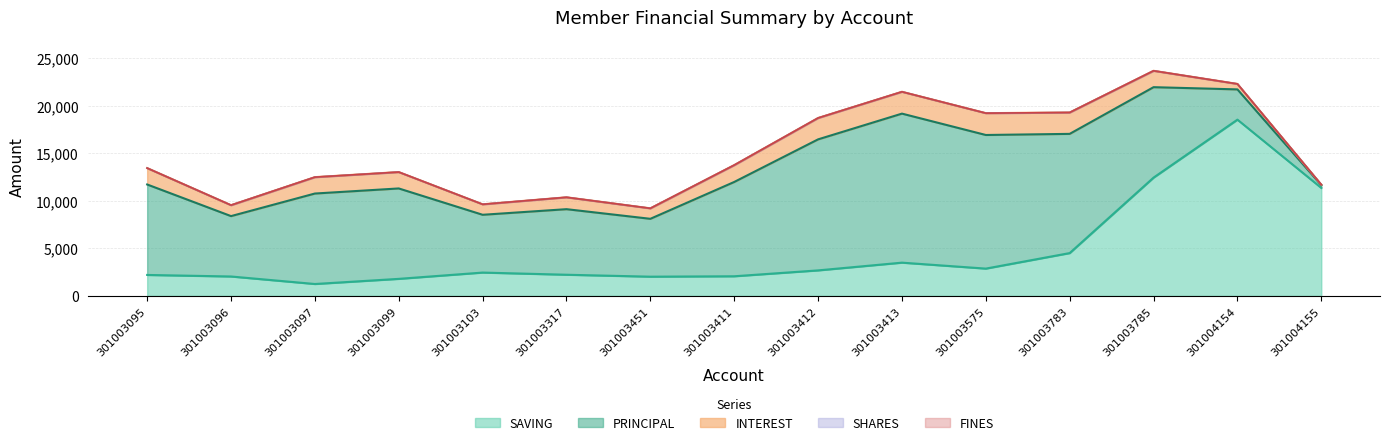

The value of FINES at 301003099 is 0. True or false?

True